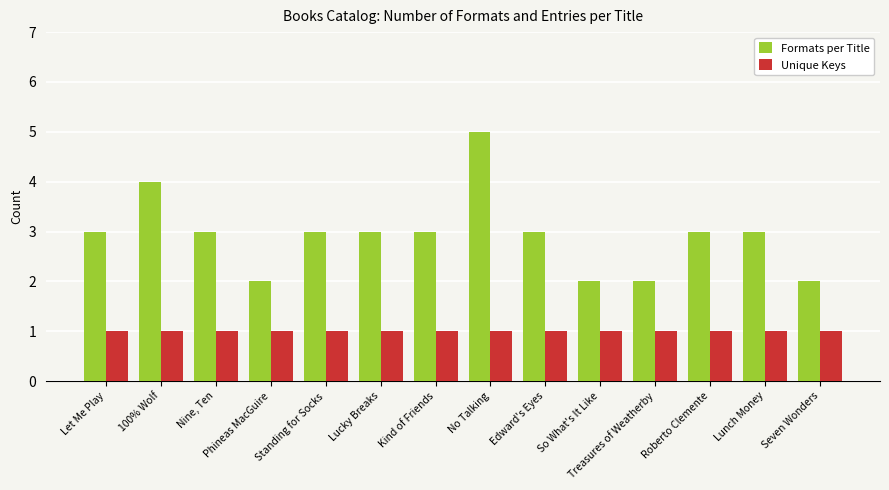

At Kind of Friends, list the series in order from largest to smallest.

Formats per Title, Unique Keys